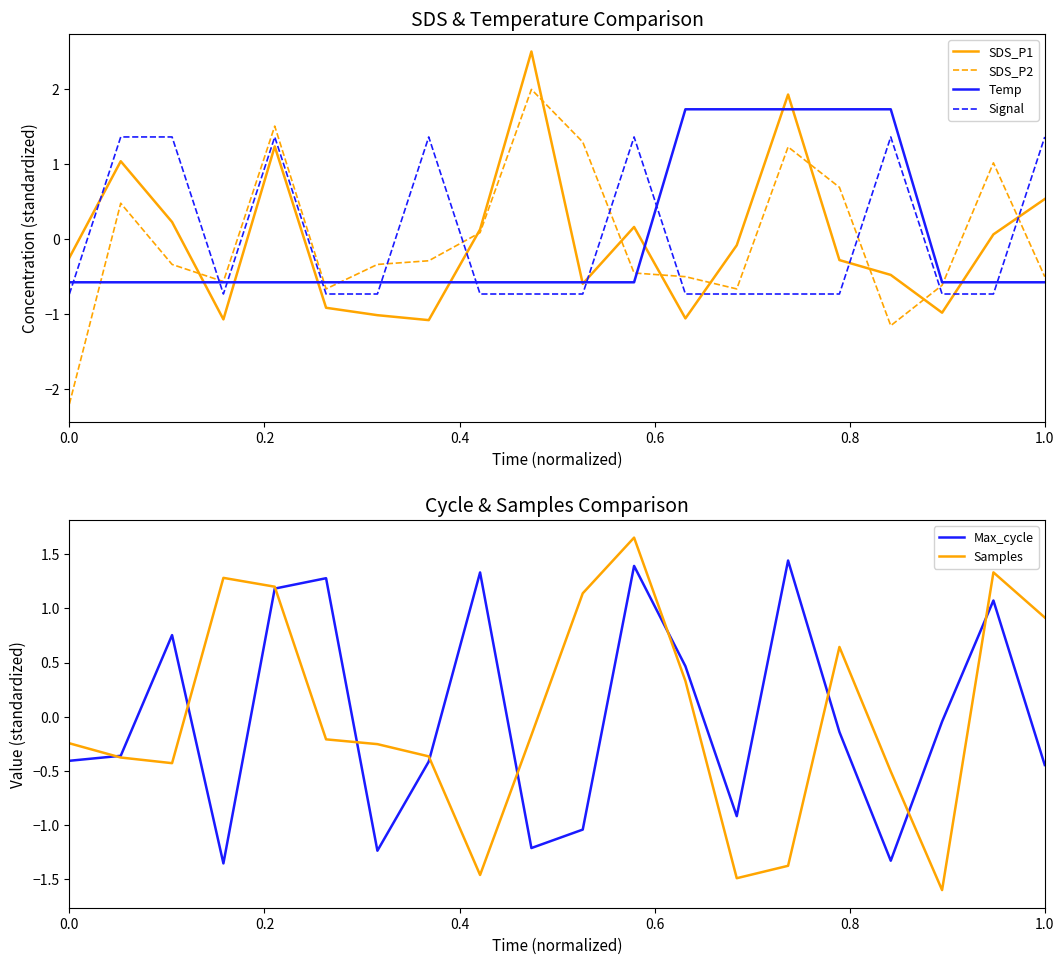

What is the difference between the maximum and minimum values in the Temp series?

2.3